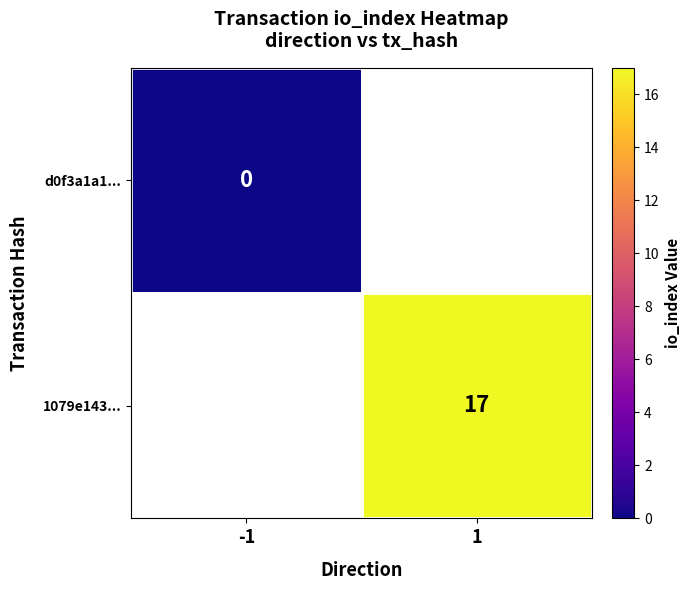

The 1079e143... series shows 27 at 1. True or false?

False